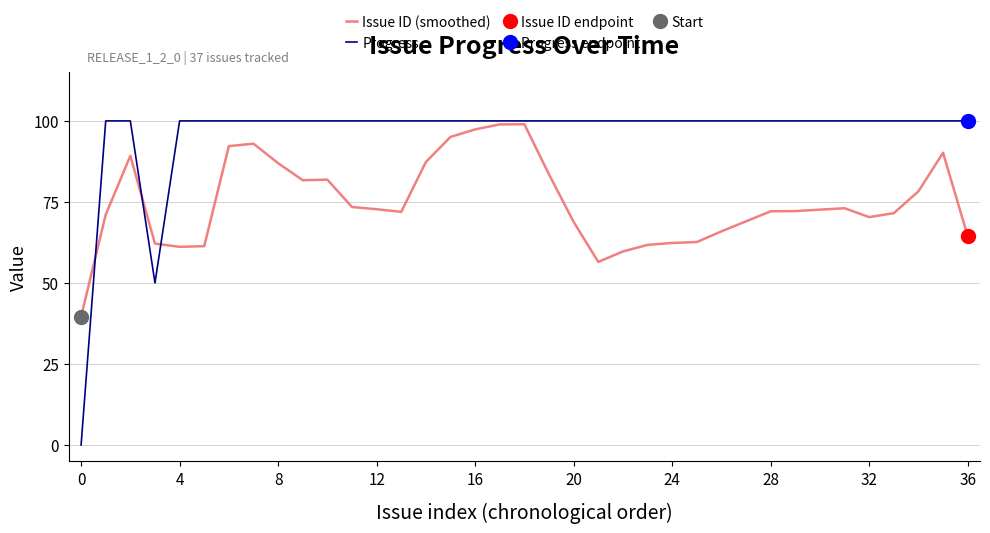

How many lines are shown in the chart?

2